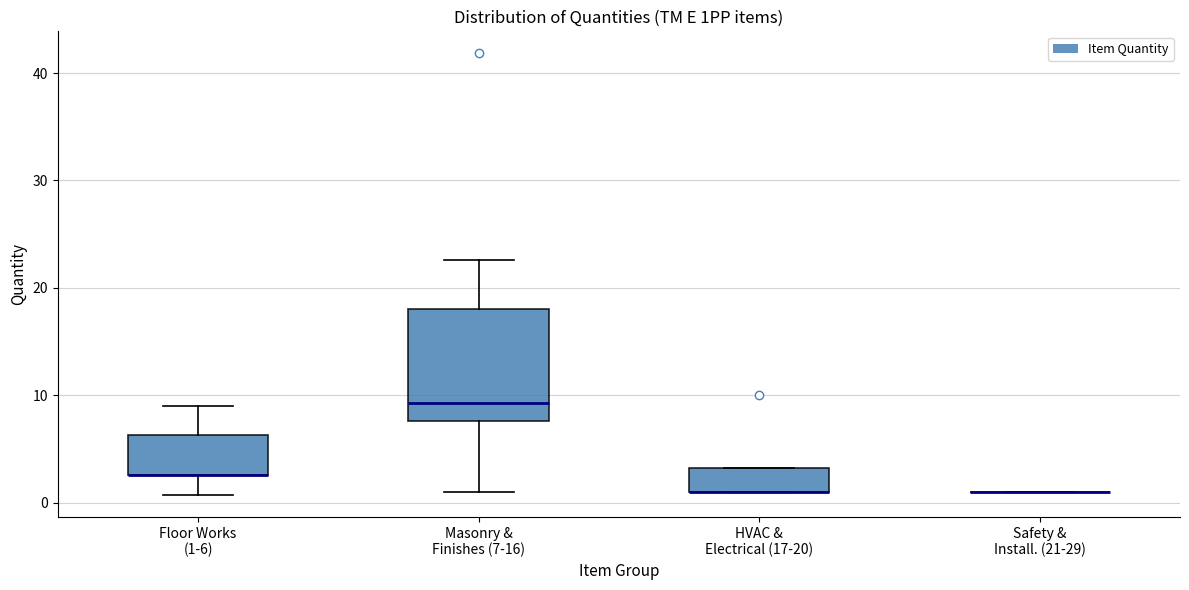

Reading left to right, read every box against the y-axis: the position of its median line, the range the box covers, and the ends of its whiskers. The values are not printed on the chart, so give them approximately, as read against the axis.

Floor Works (1-6): median 3 (drawn on the box's lower edge), box 3 to 6, whiskers 1 to 9
Masonry & Finishes (7-16): median 9, box 8 to 18, whiskers 1 to 23
HVAC & Electrical (17-20): median 1 (drawn on the box's lower edge), box 1 to 3, whiskers 1 to 3
Safety & Install. (21-29): box collapsed to a line at 1, whiskers 1 to 1